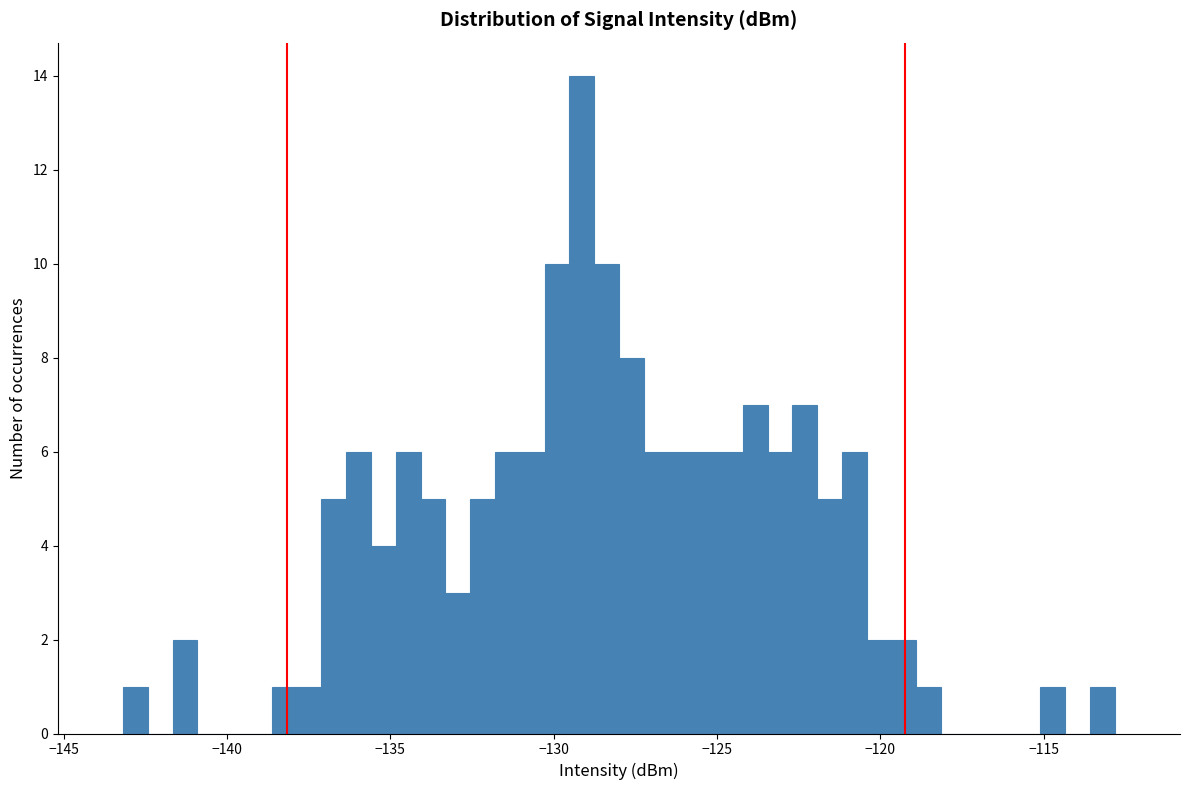

Around what value on the x-axis is the tallest bar? Give the approximate position of its centre, as read against the axis.

-129.0